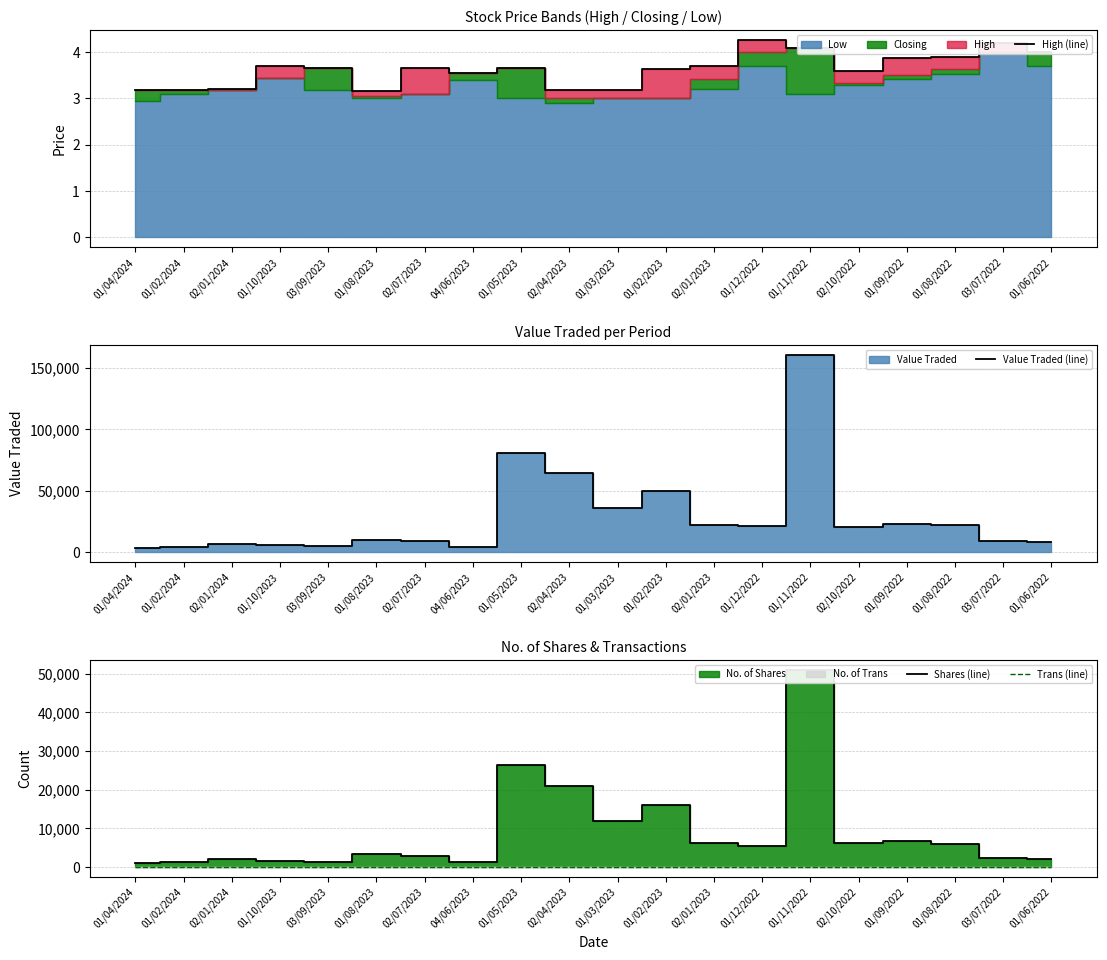

The Trans (line) series shows 17 at 03/07/2022. True or false?

True